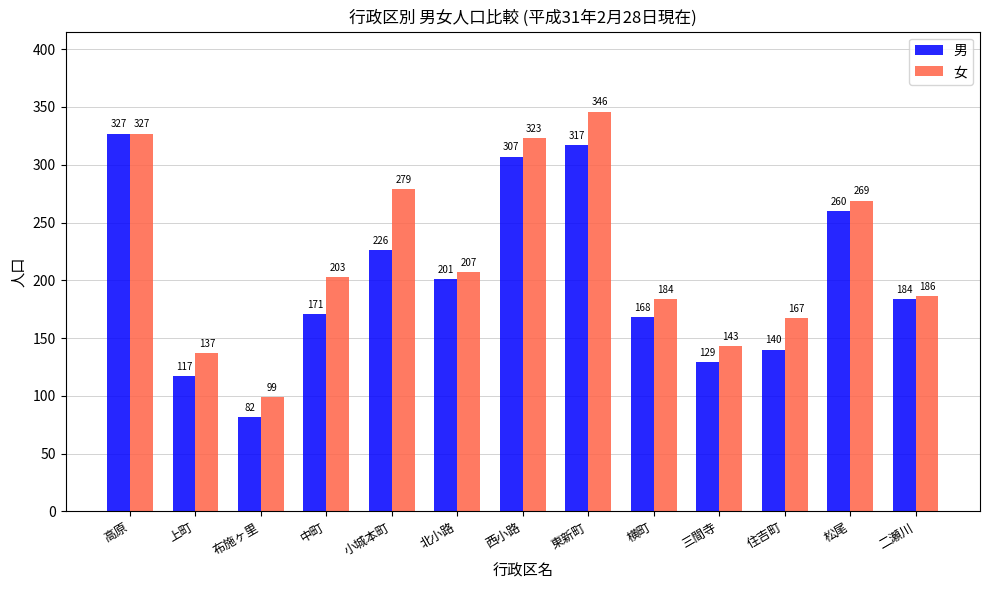

What is the spread (max minus min) of values at 松尾?

9